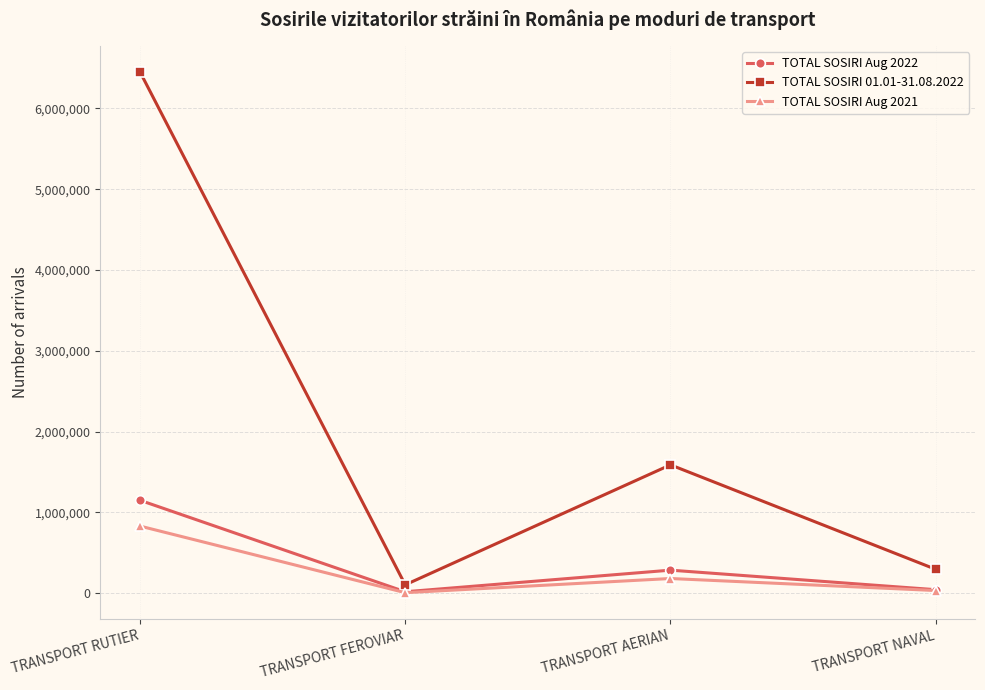

What is the sum of the TOTAL SOSIRI Aug 2022 values at TRANSPORT FEROVIAR and TRANSPORT AERIAN?

304340